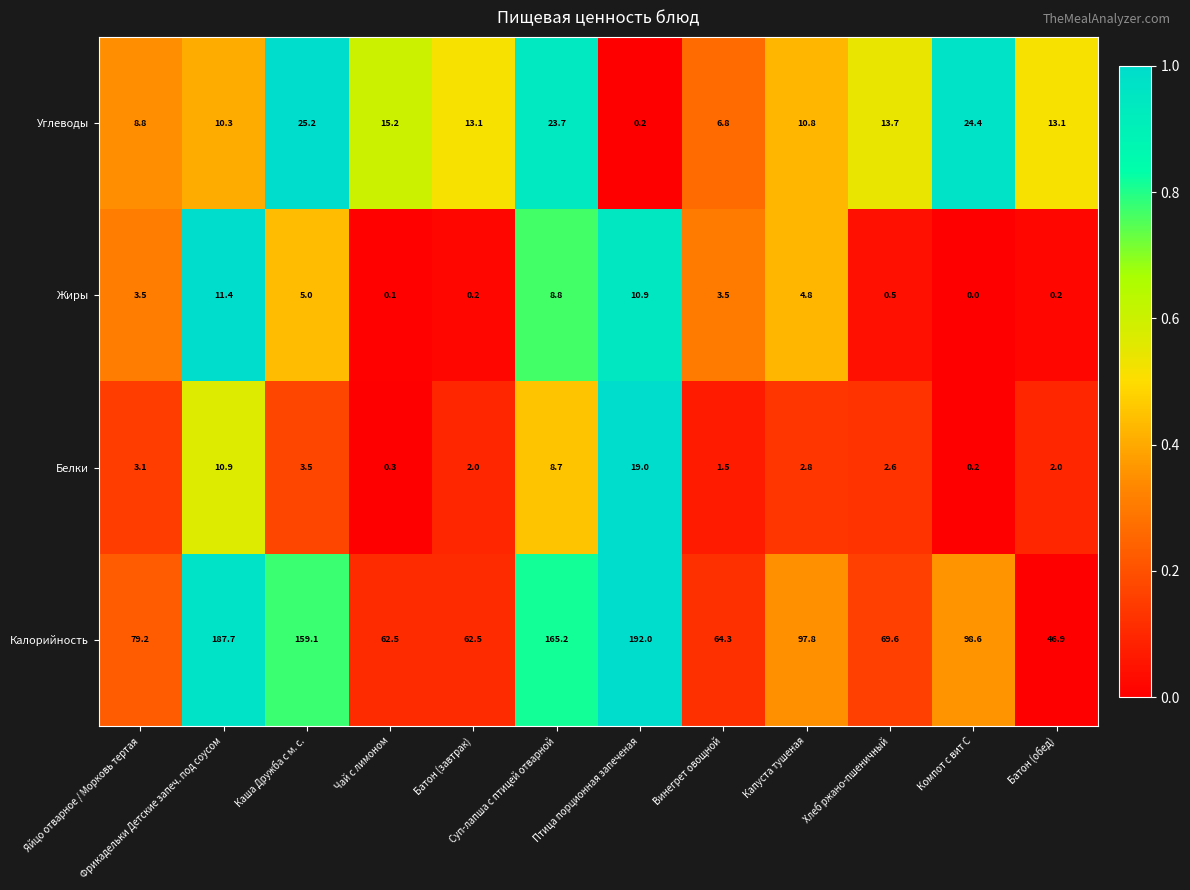

At which category is the sum across all series the highest?

Птица порционная запеченая